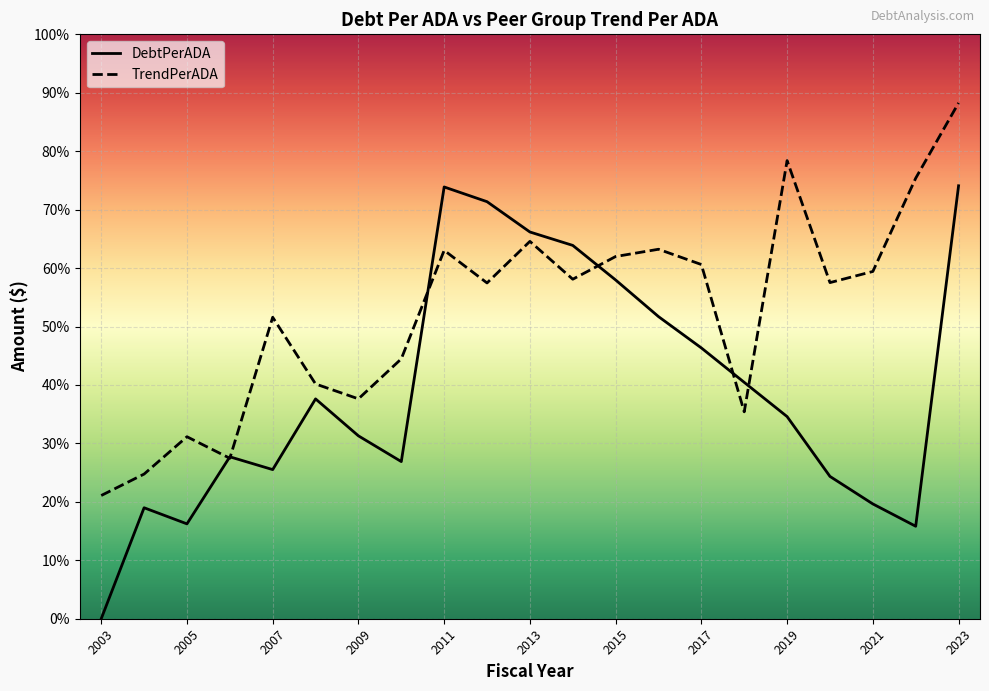

Is this an area chart (filled region under the line)?

No